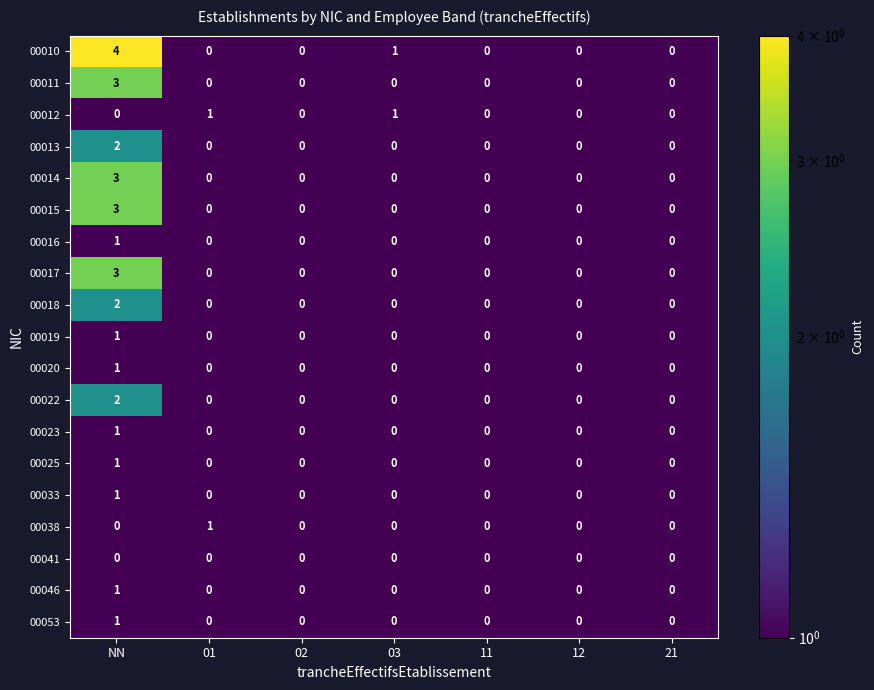

What is the greatest value displayed?

4